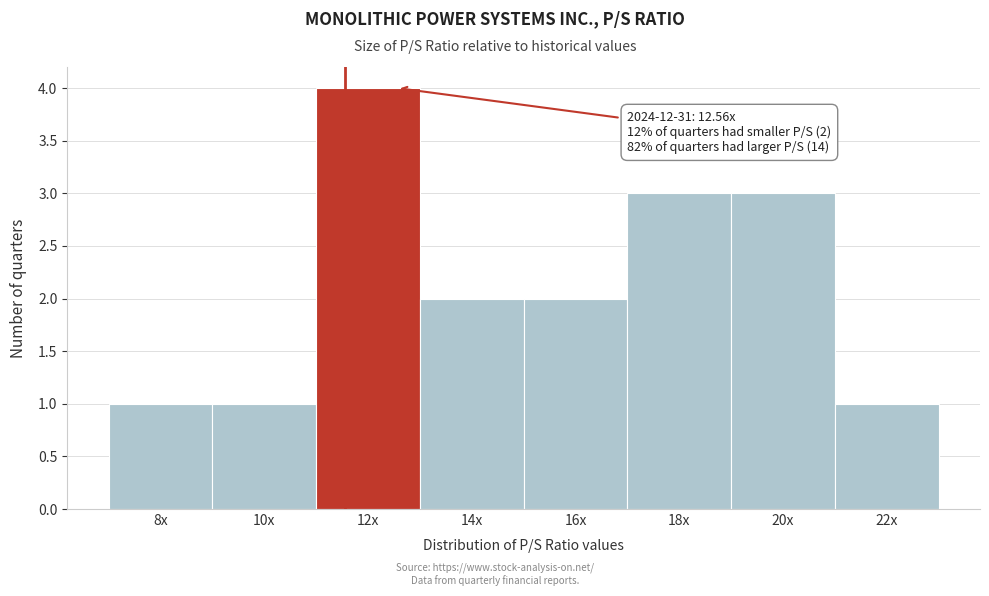

Reading left to right, transcribe all the data shown in this chart.

8x=1	10x=1	12x=4	14x=2	16x=2	18x=3	20x=3	22x=1